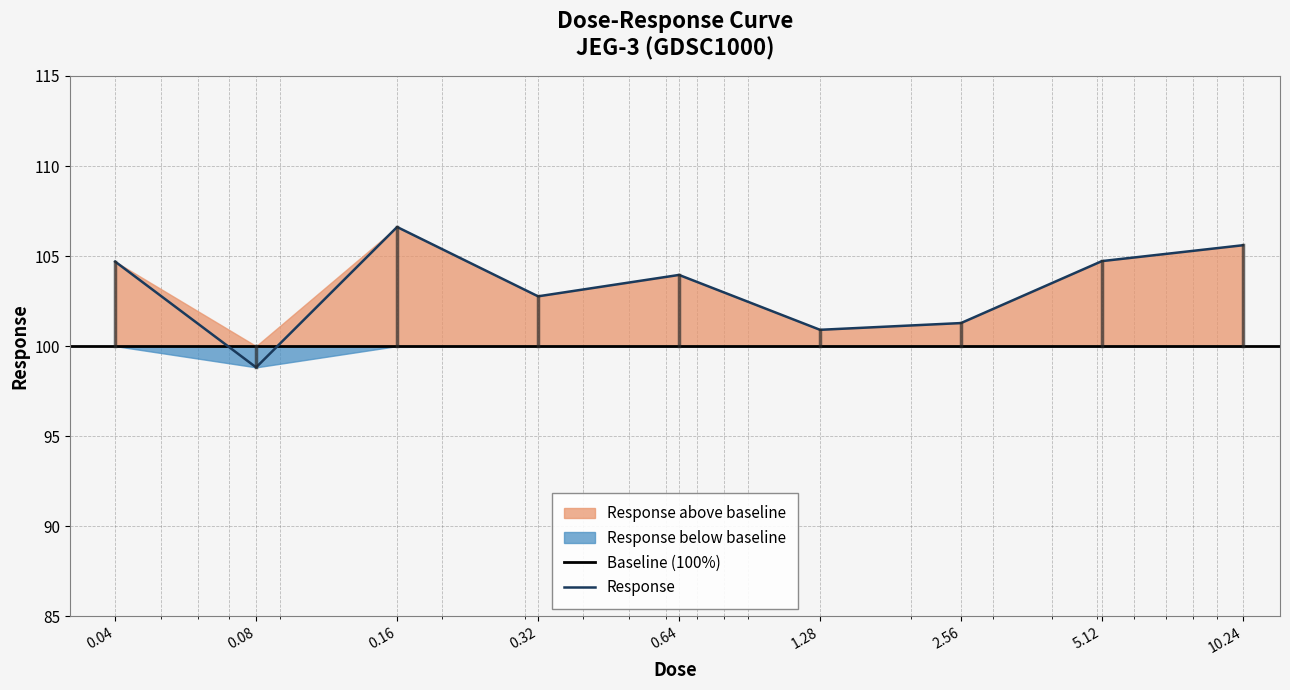

Which category has the lowest value across all series?

0.08